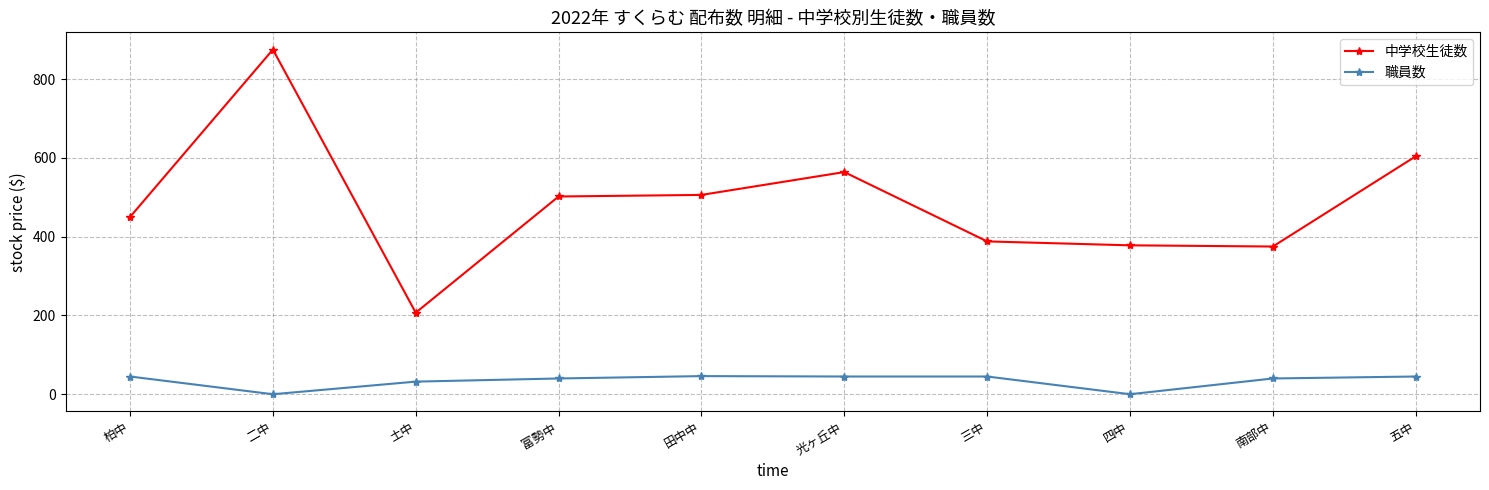

What is the greatest value displayed?

875